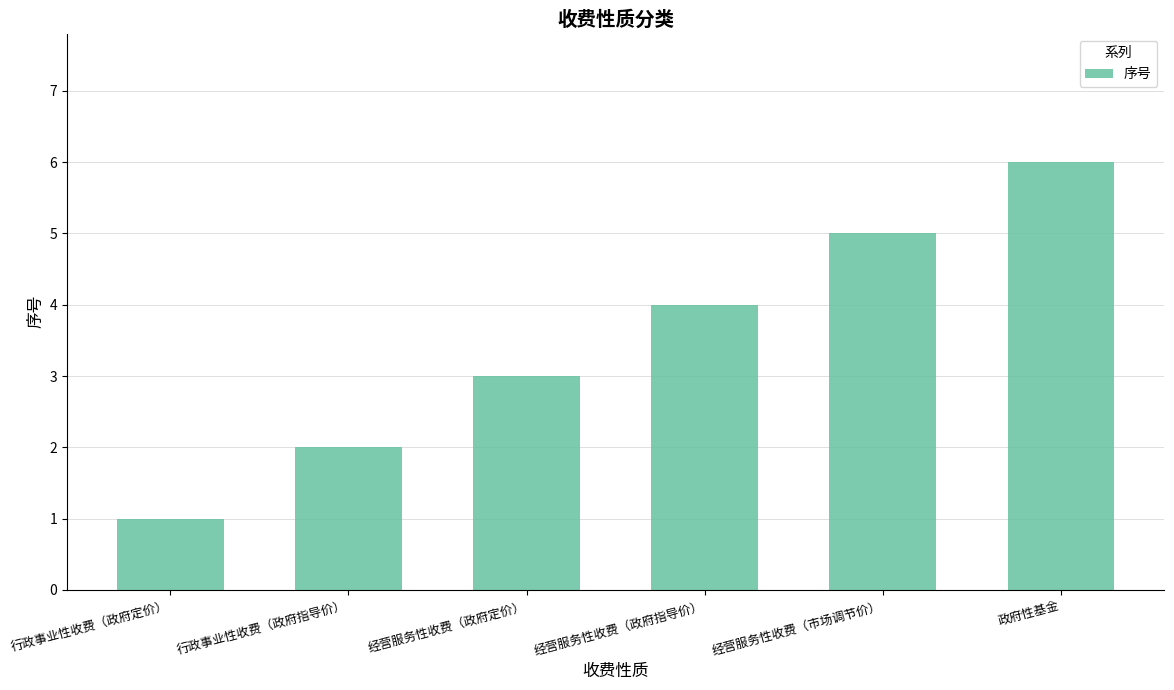

What is the difference between the values at 经营服务性收费（政府定价） and 行政事业性收费（政府定价）?

2